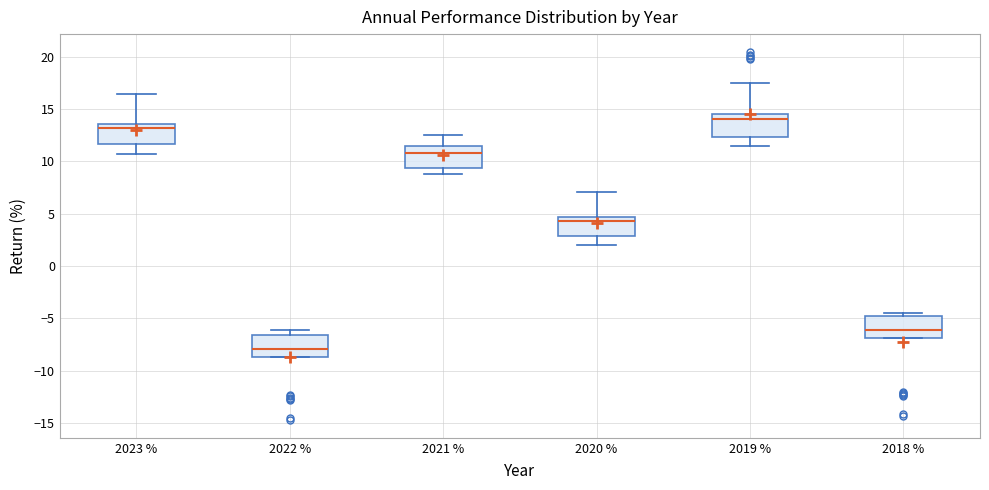

Which box has the lowest median line?

2022 %